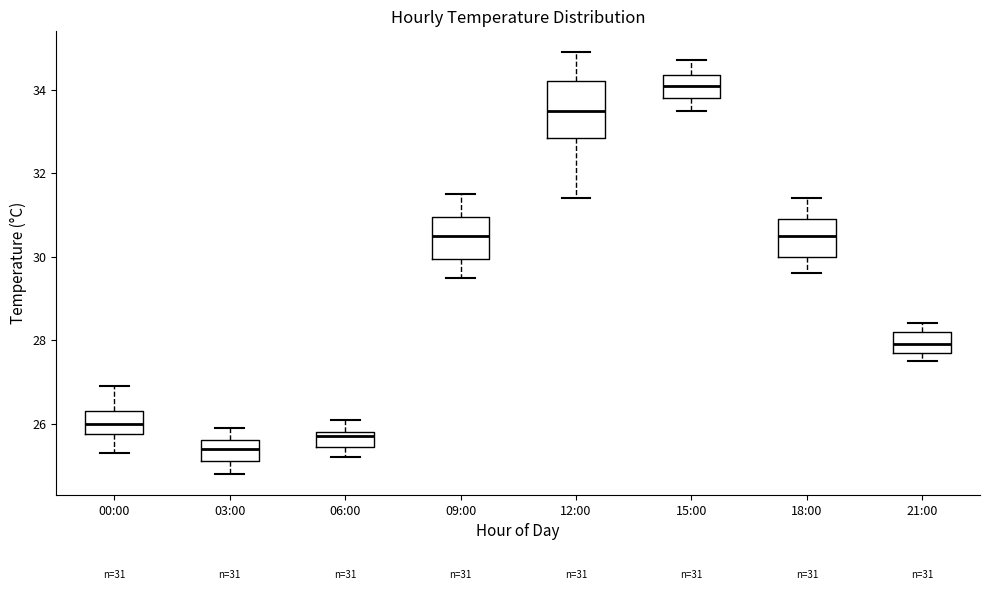

Comparing the boxes themselves (not the whiskers), which one is the tallest?

12:00